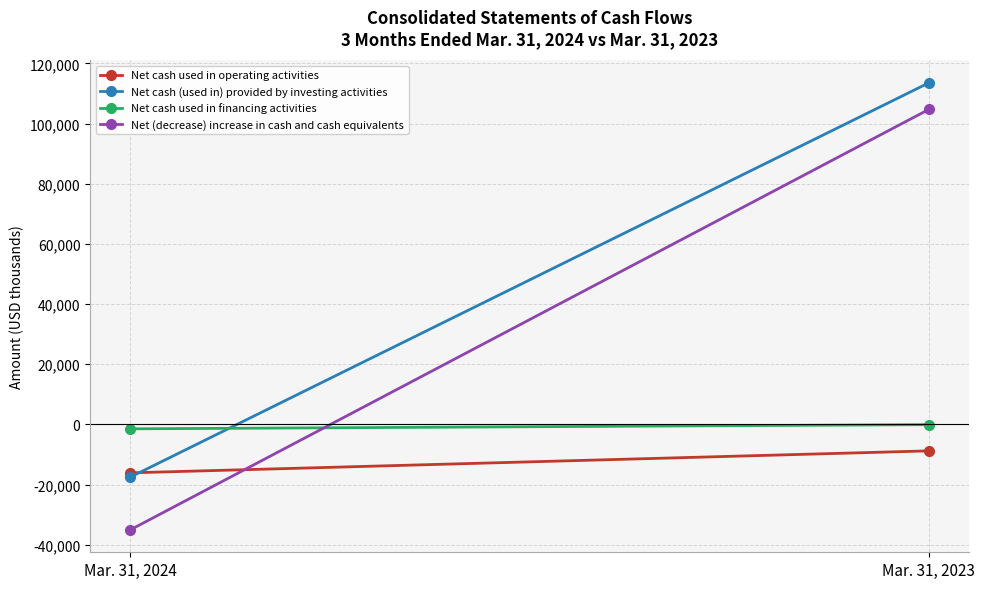

Reading left to right, what are all the values shown in this chart?

Net cash used in operating activities: -16078	-8772
Net cash (used in) provided by investing activities: -17512	113524
Net cash used in financing activities: -1452	-62
Net (decrease) increase in cash and cash equivalents: -35042	104690